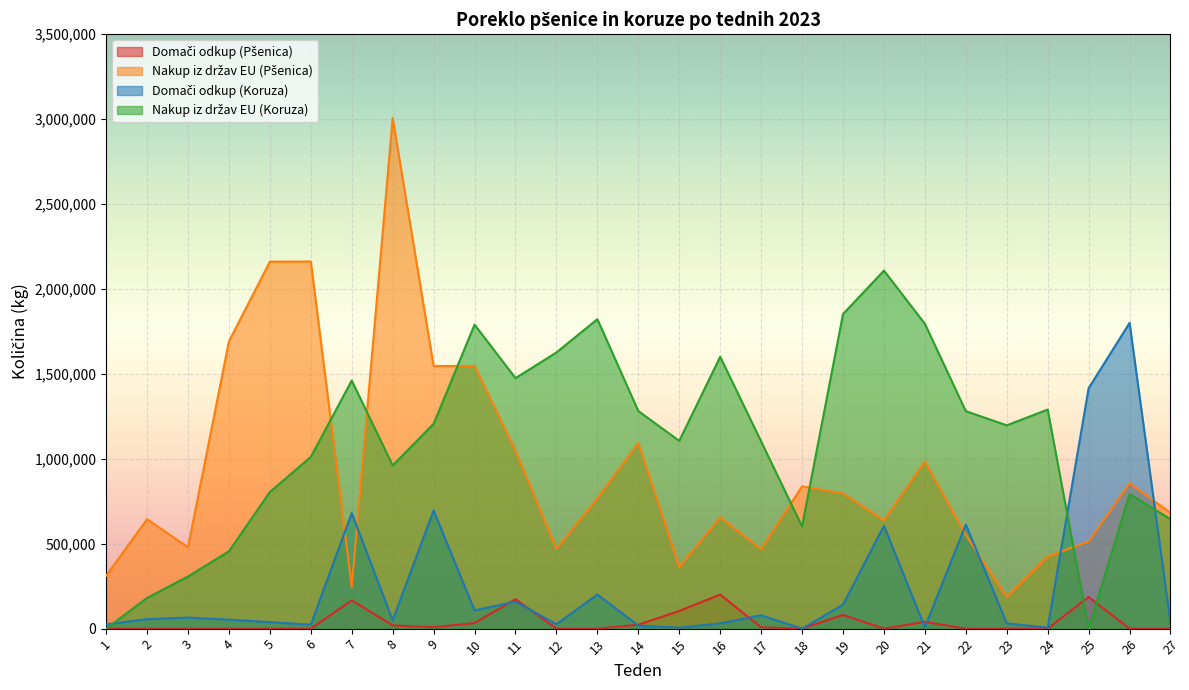

List the series in order of their overall mean, lowest first.

Domači odkup (Pšenica), Domači odkup (Koruza), Nakup iz držav EU (Pšenica), Nakup iz držav EU (Koruza)